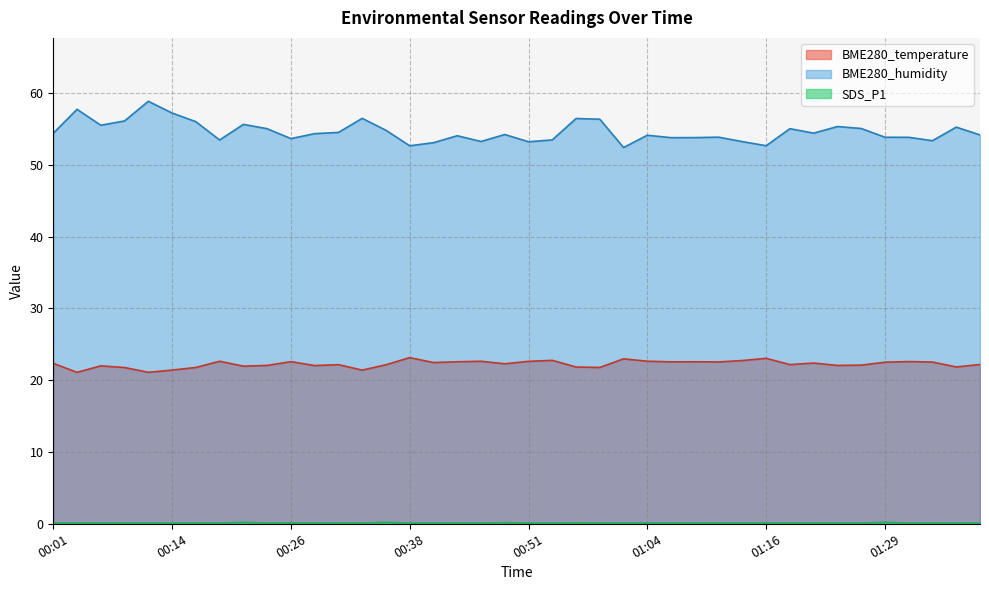

What is the difference between the SDS_P1 values at 01:29 and 01:01?

0.1